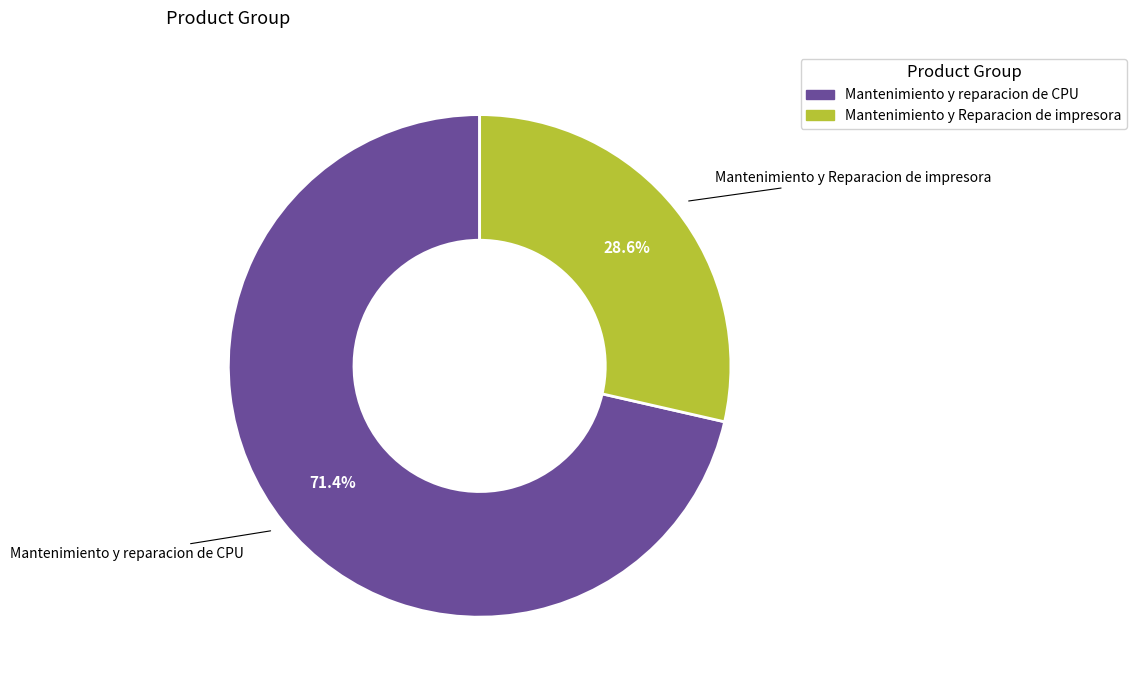

The Mantenimiento y Reparacion de impresora slice represents 29% of the pie. True or false?

True